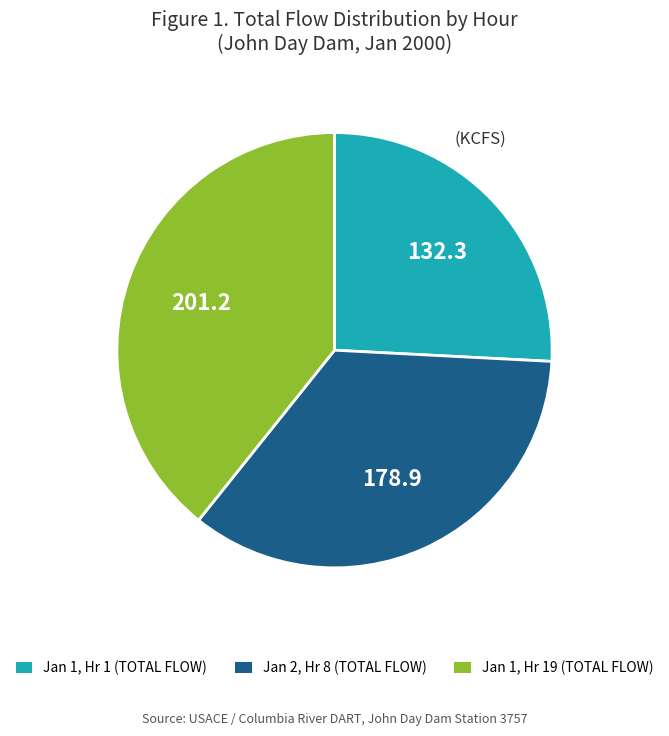

Does any single category account for the majority?

No